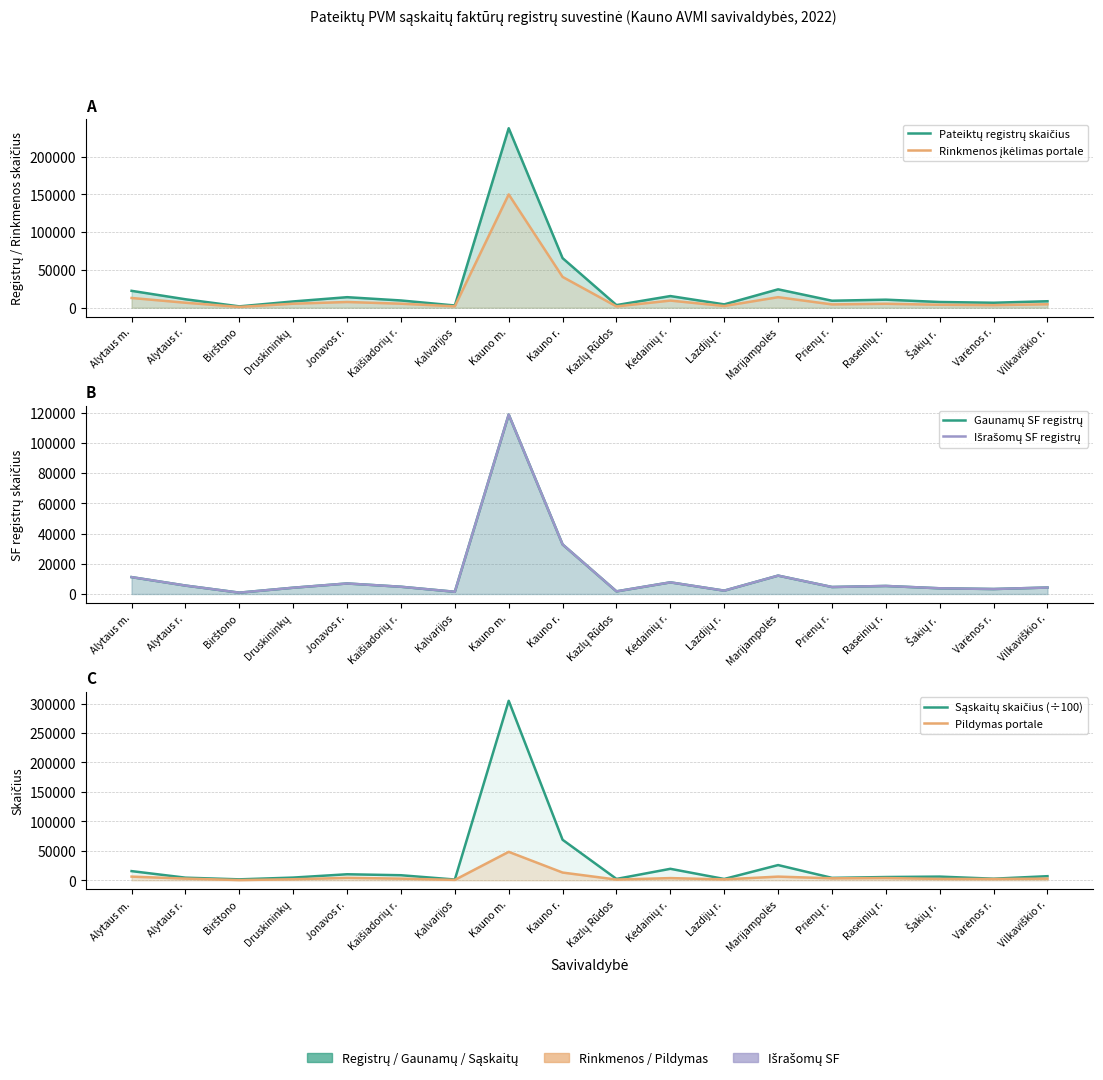

At which category does the chart reach its minimum across all series?

Birštono